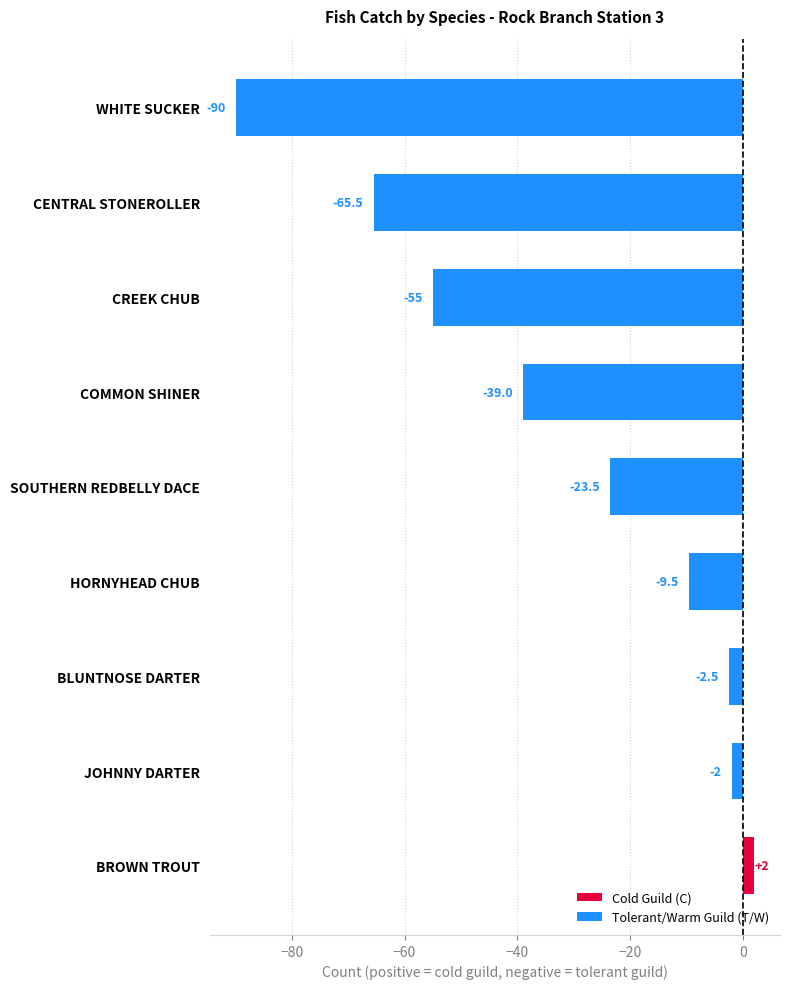

Count the number of values greater than -23.

4